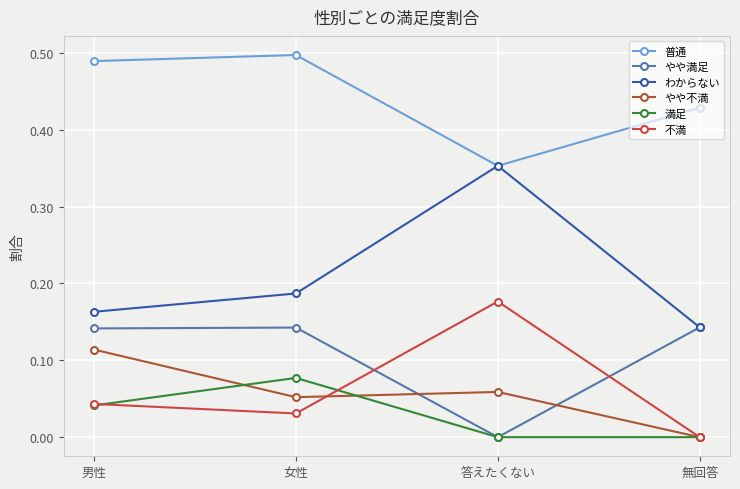

True or false: 不満 and わからない cross at least once.

False